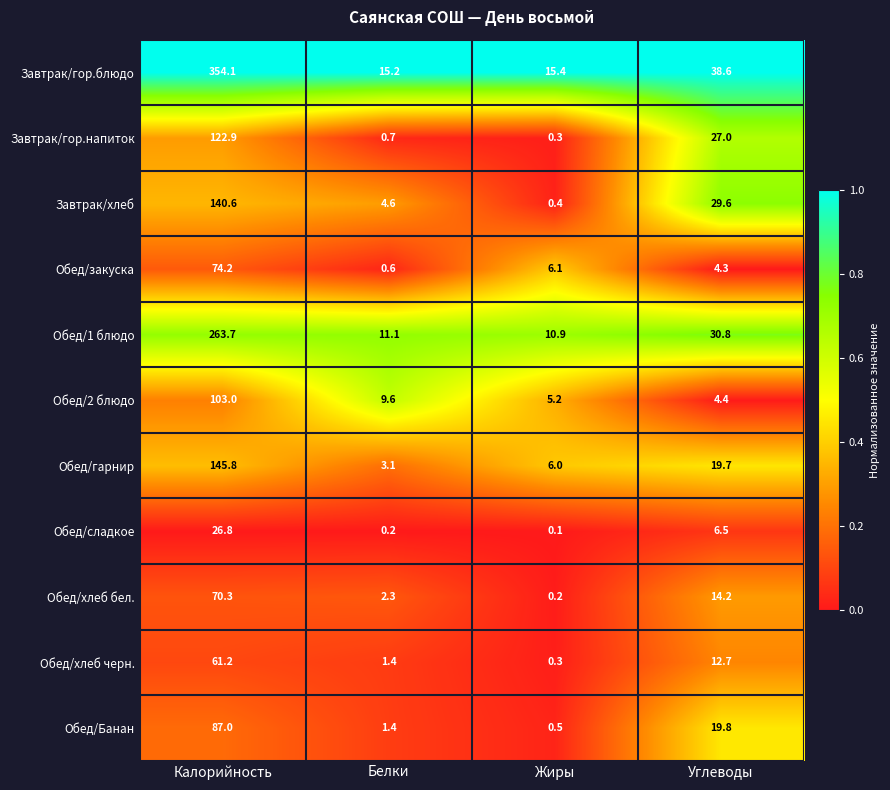

At which category does the chart reach its peak across all series?

Калорийность